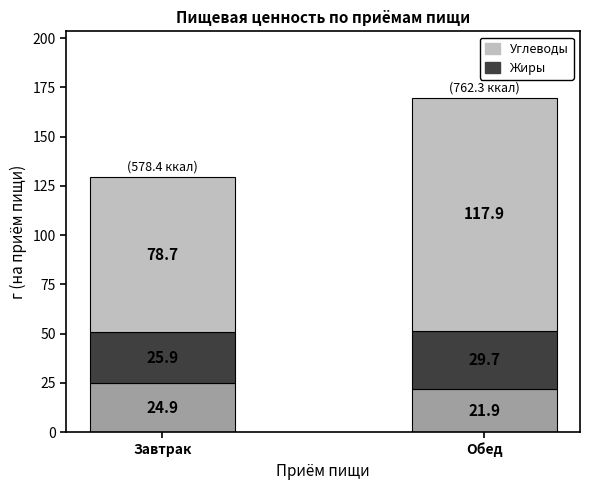

What is the total value across all series at Завтрак?

129.5